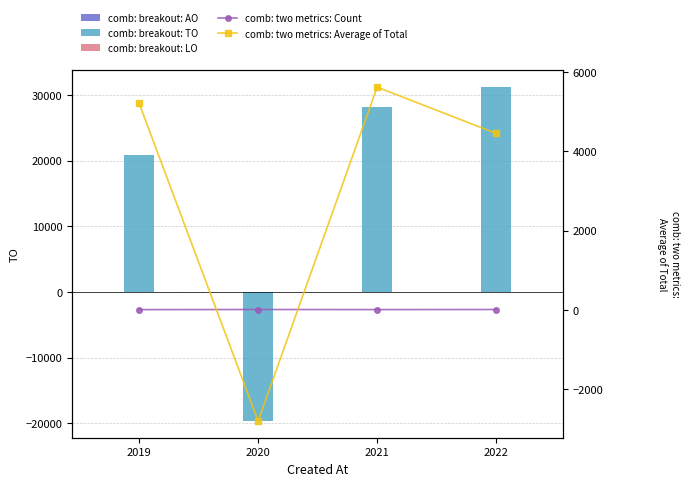

What is the value of the TO bar at the 1st from the left?

20868.0